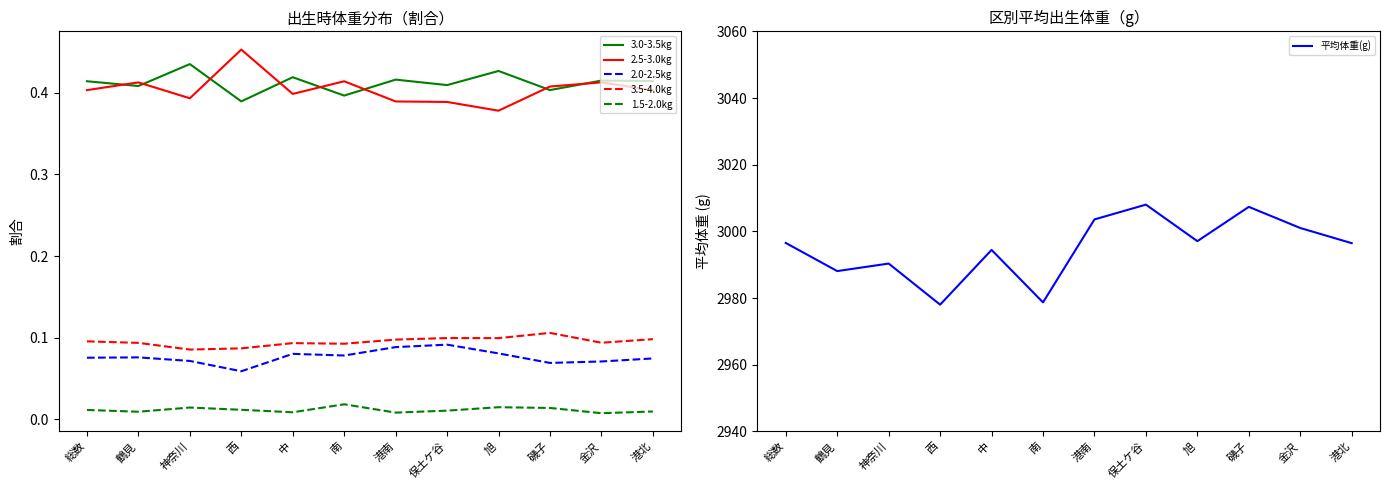

How many interior local peaks does the 3.0-3.5kg series have?

5